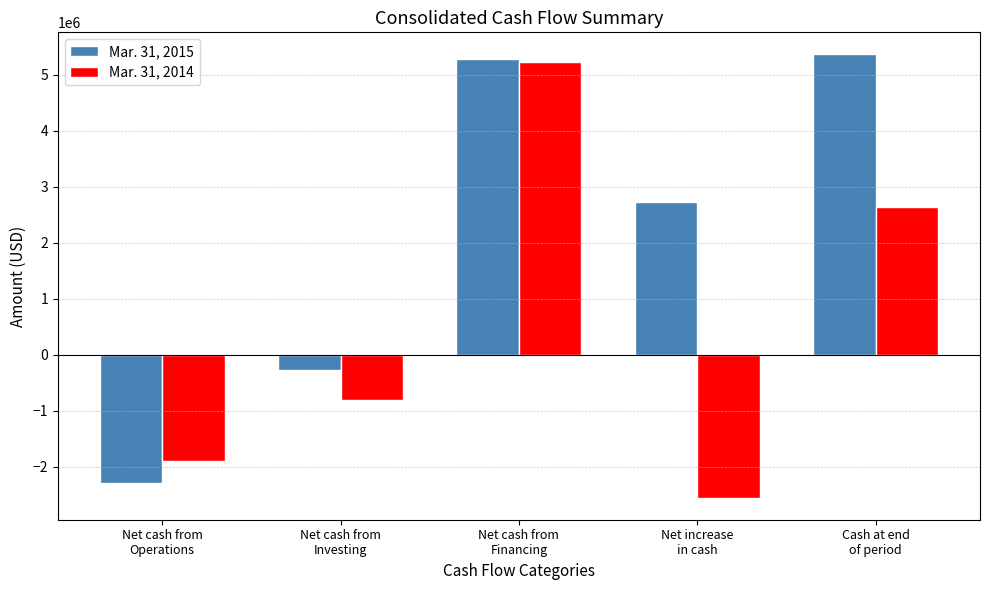

Reading left to right, extract all data points from this chart.

Mar. 31, 2015: Net cash from
Operations=-2282083	Net cash from
Investing=-268376	Net cash from
Financing=5282504	Net increase
in cash=2732045	Cash at end
of period=5364657
Mar. 31, 2014: Net cash from
Operations=-1885160	Net cash from
Investing=-804093	Net cash from
Financing=5235908	Net increase
in cash=-2546655	Cash at end
of period=2632612